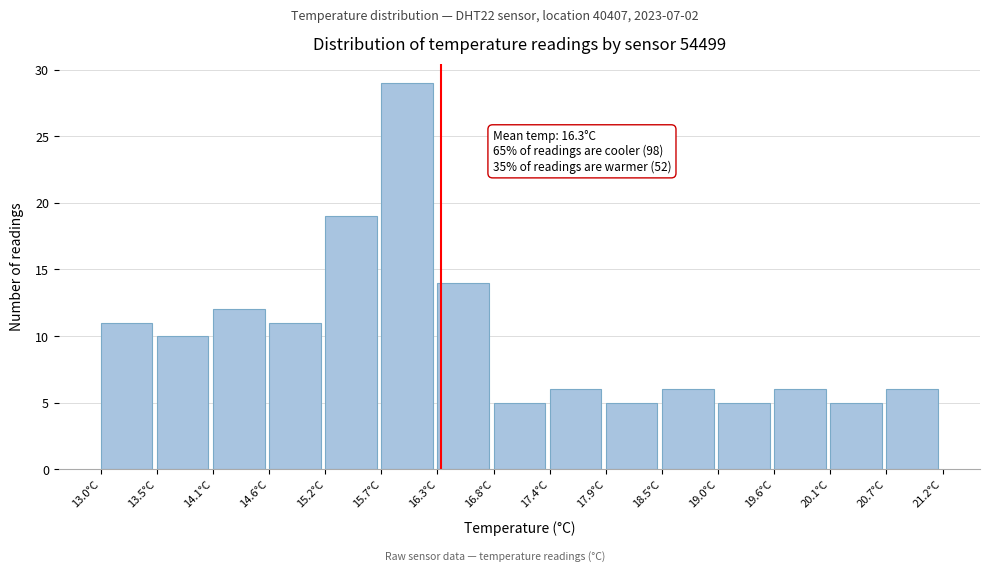

Over which range of the x-axis is the bar tallest?

15.7 to 16.3